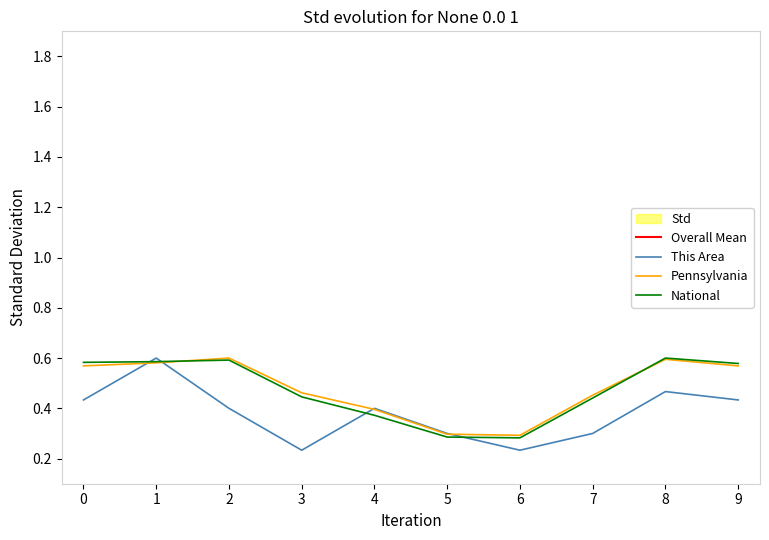

At which label does Overall Mean reach its peak?

1